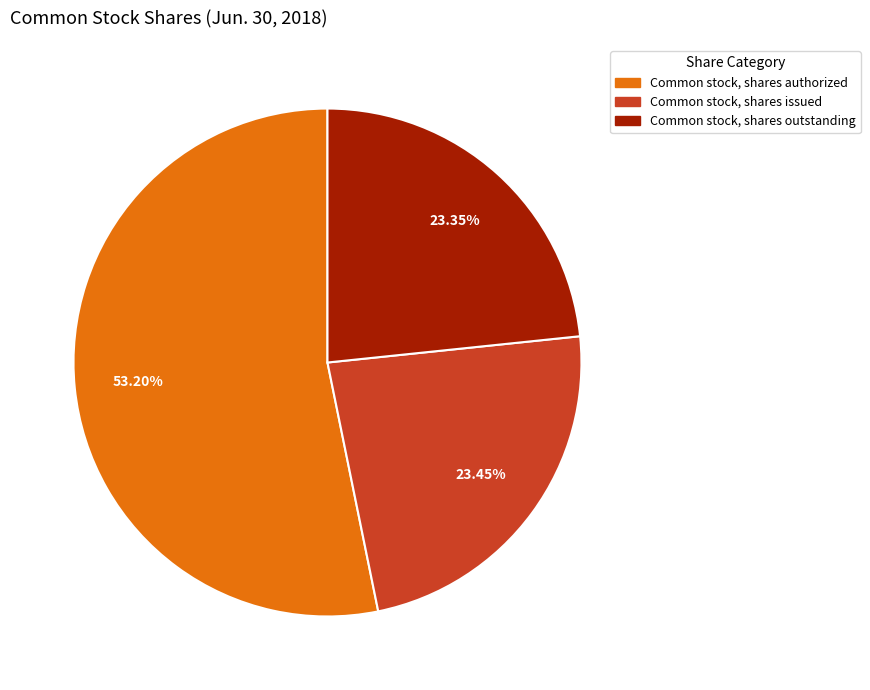

The Common stock, shares issued slice represents 10% of the pie. True or false?

False